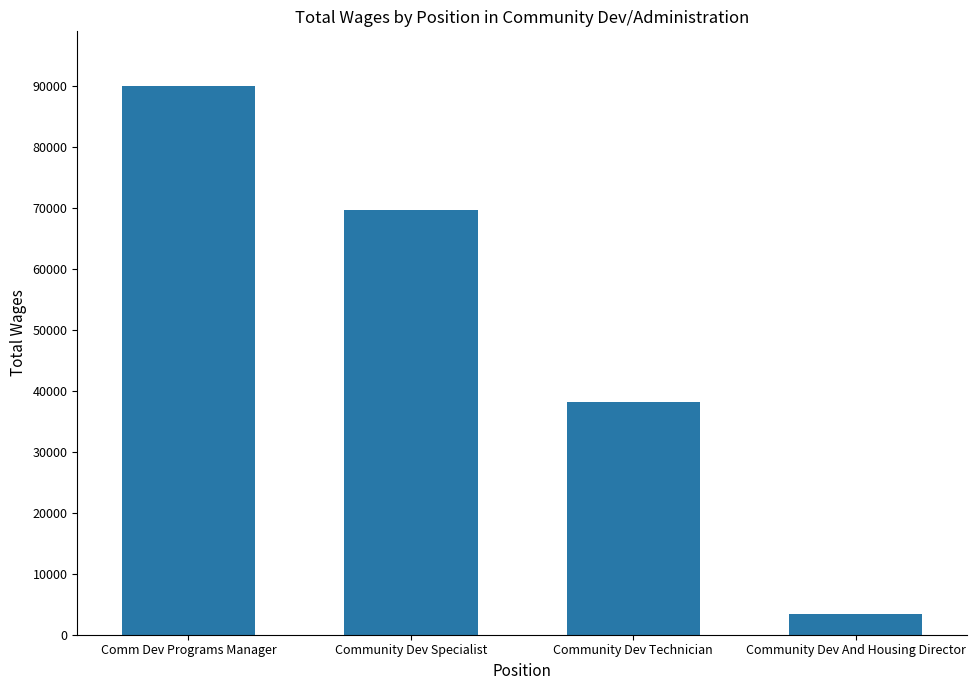

Reading left to right, extract all data points from this chart.

Comm Dev Programs Manager=90002	Community Dev Specialist=69624	Community Dev Technician=38109	Community Dev And Housing Director=3422